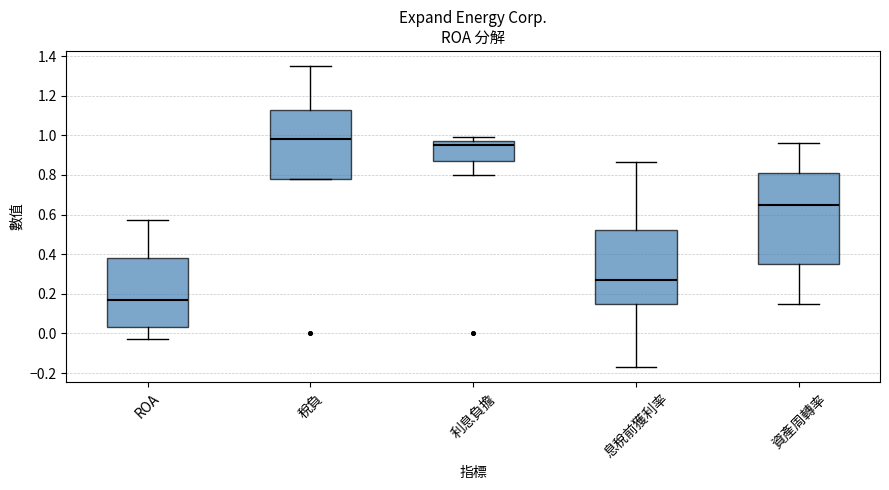

Which box is the tallest, from its lower edge to its upper edge?

資產周轉率